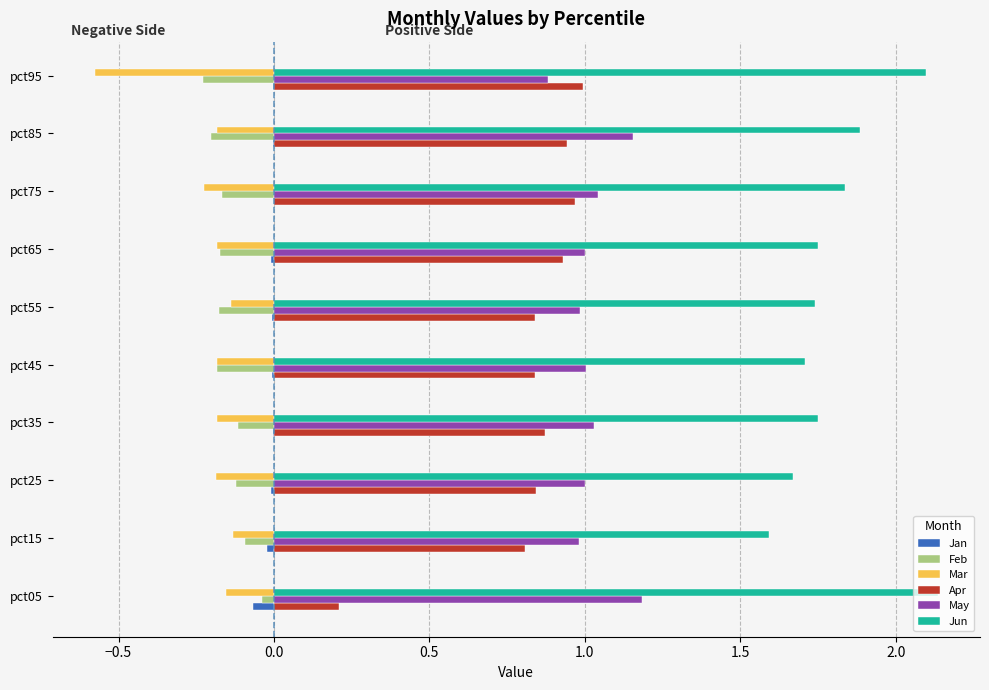

What is the sum of all Jun values?

18.2